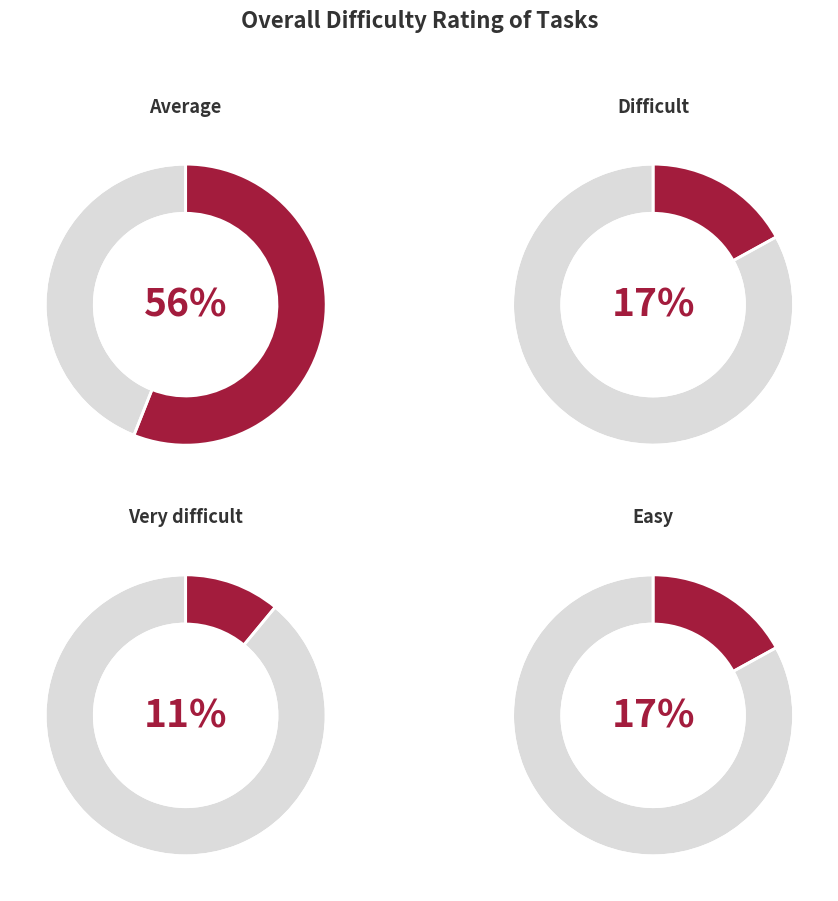

Which slice is the smallest?

Very difficult